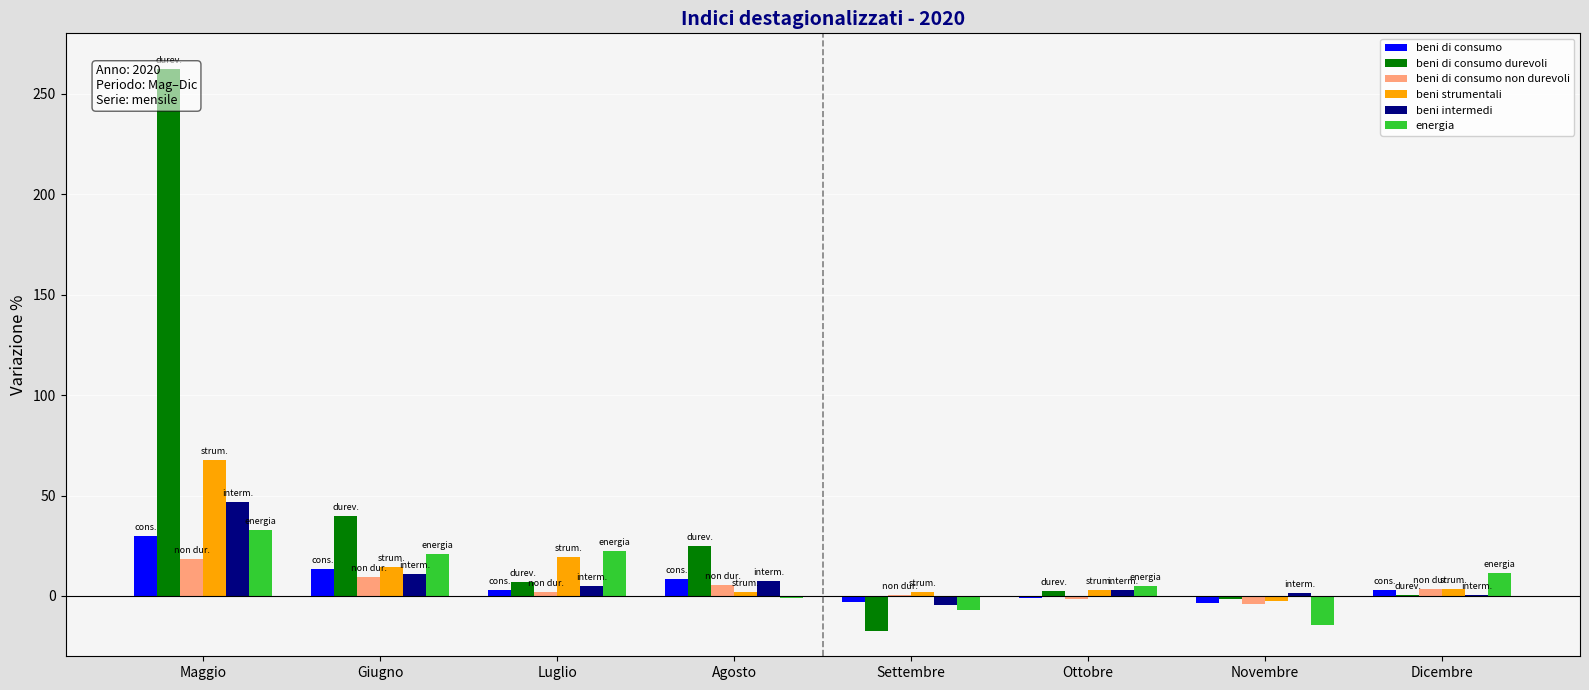

Count the number of data series in this chart.

6